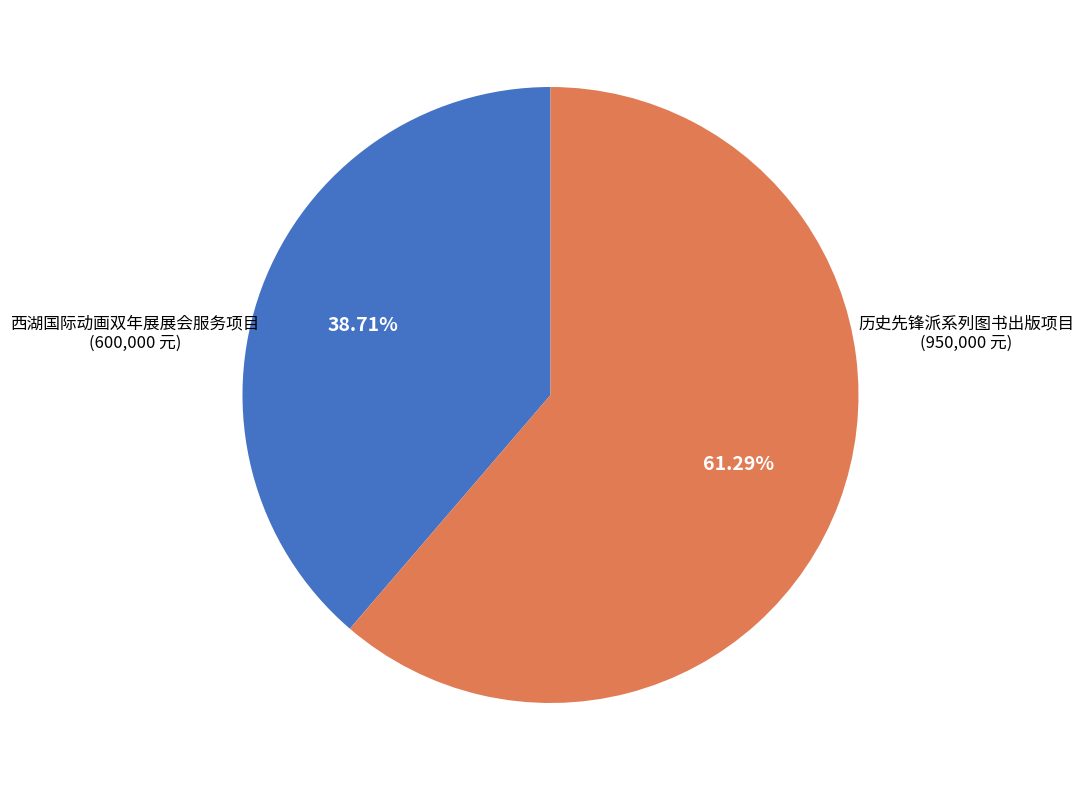

What is the majority slice?

历史先锋派系列图书出版项目